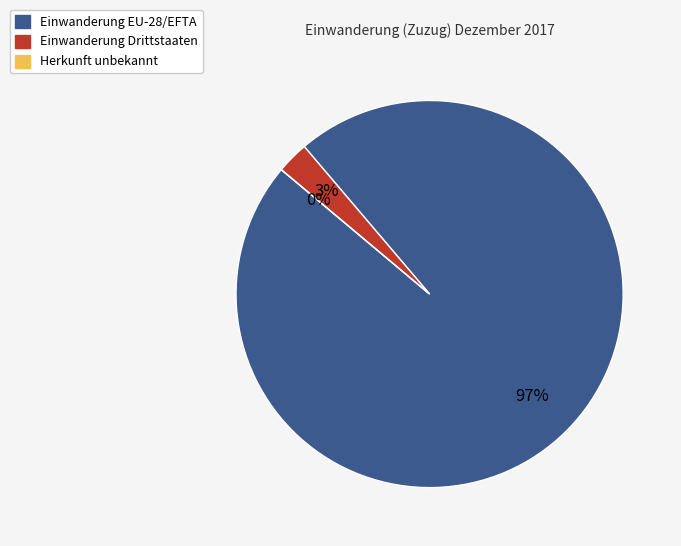

Count the number of slices in the pie.

3